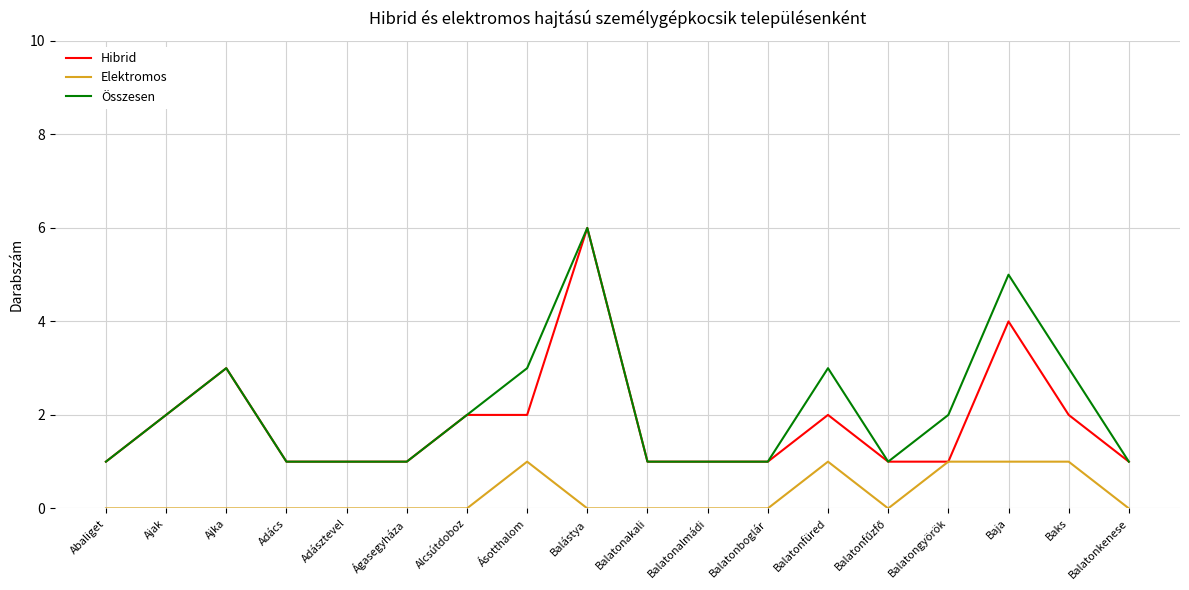

Count the Elektromos values in the range 0 to 1.

18